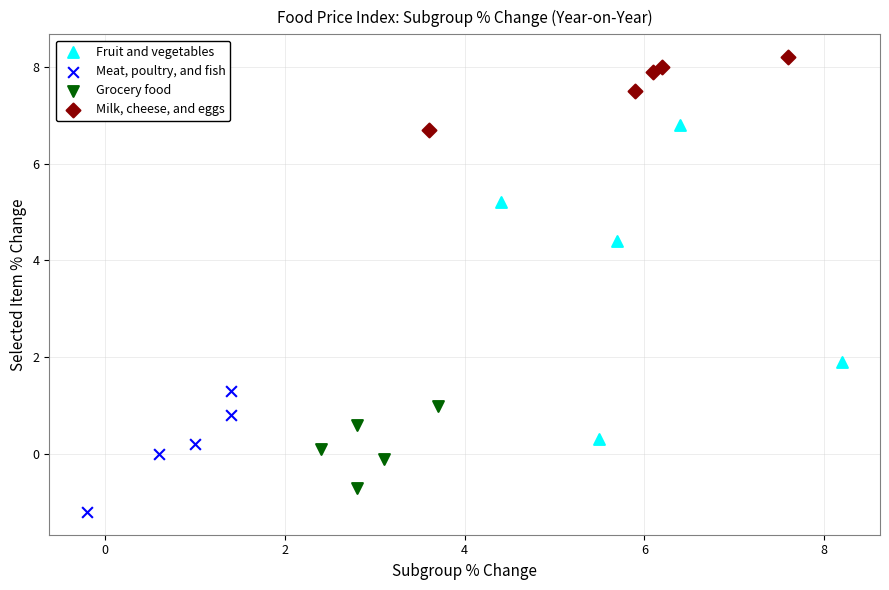

Which series has the widest spread of Y values?

Fruit and vegetables